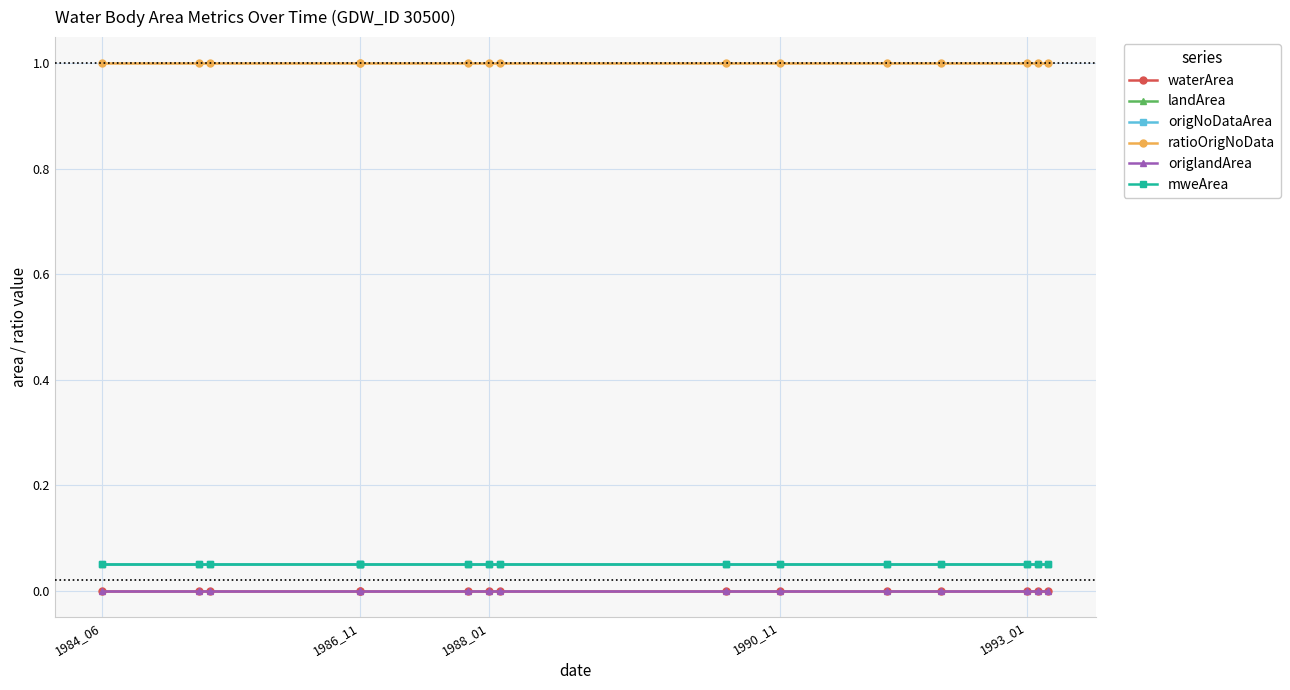

True or false: ratioOrigNoData and waterArea cross at least once.

False